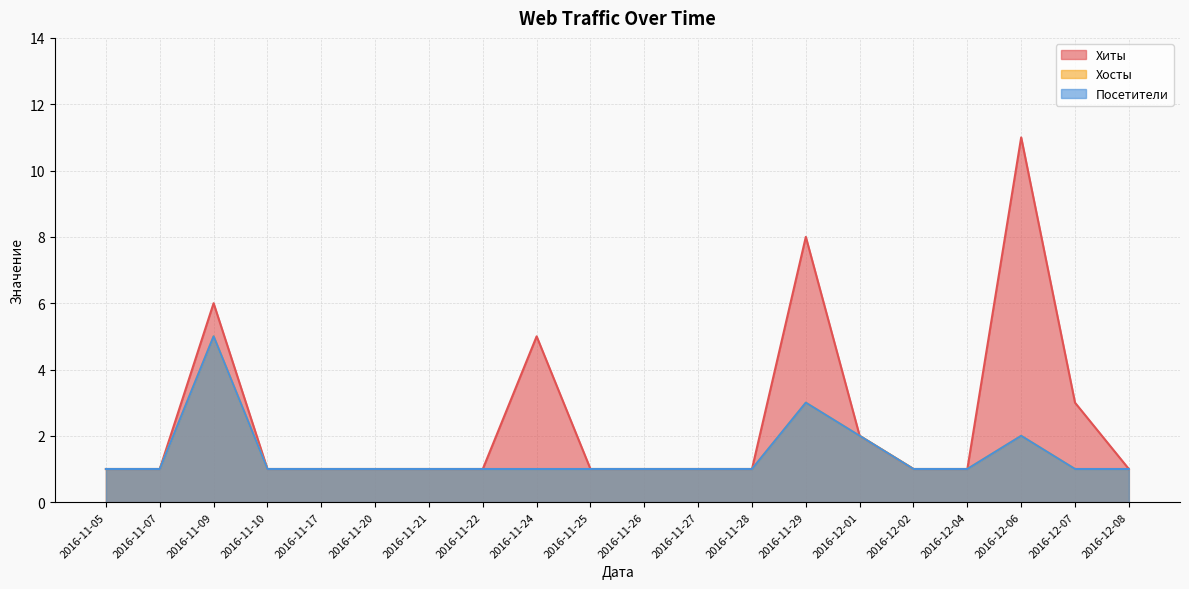

True or false: Посетители and Хиты intersect in this chart.

False